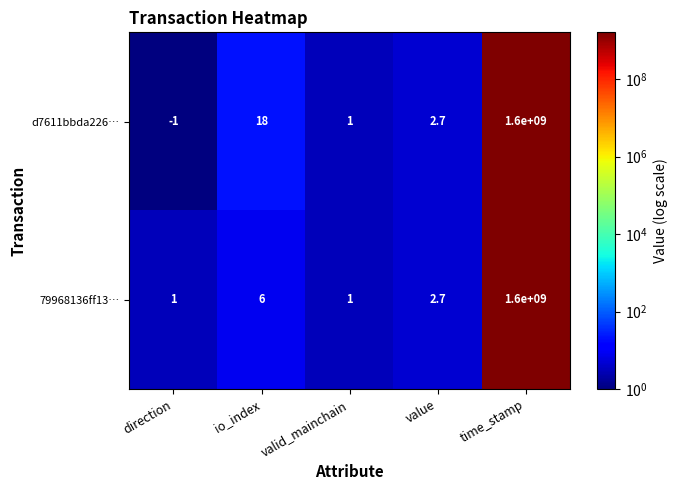

Rank the series by their average value, from lowest to highest.

79968136ff13…, d7611bbda226…